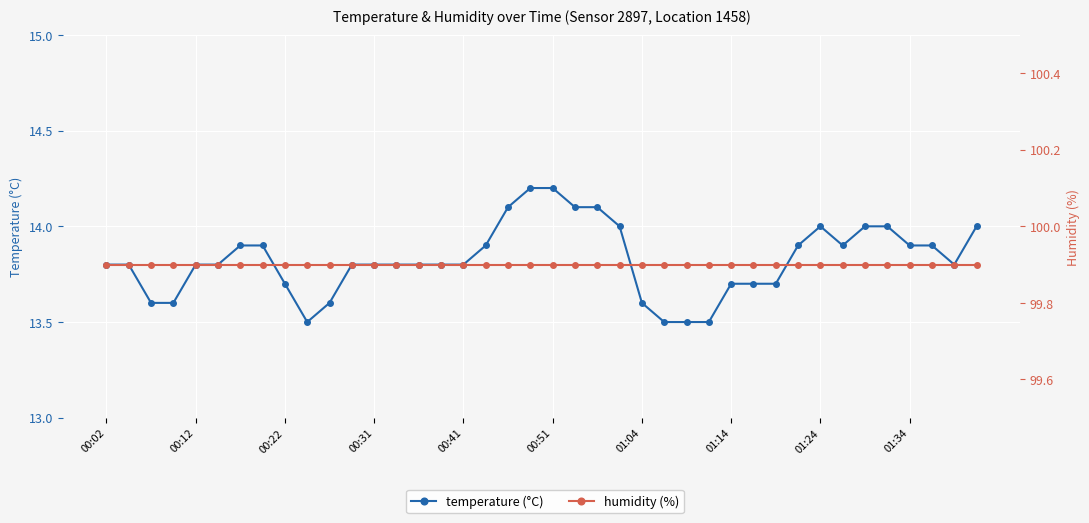

What are all the series names shown in the legend?

temperature (°C), humidity (%)